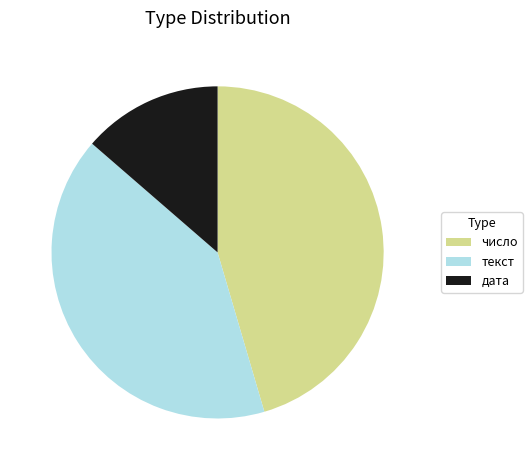

True or false: текст accounts for 55% of the total.

False